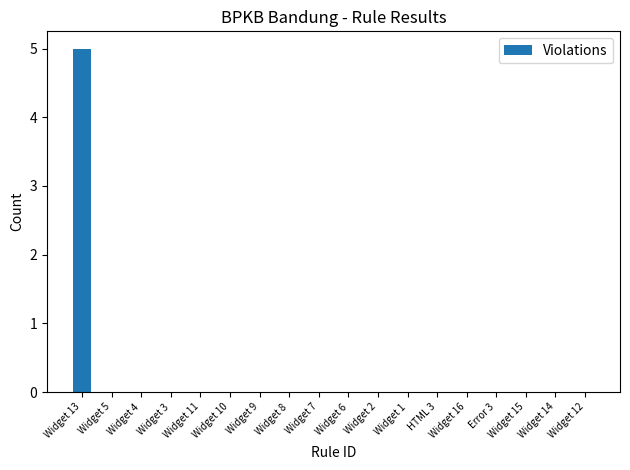

Reading right to left, transcribe all the data shown in this chart.

0	0	0	0	0	0	0	0	0	0	0	0	0	0	0	0	0	5